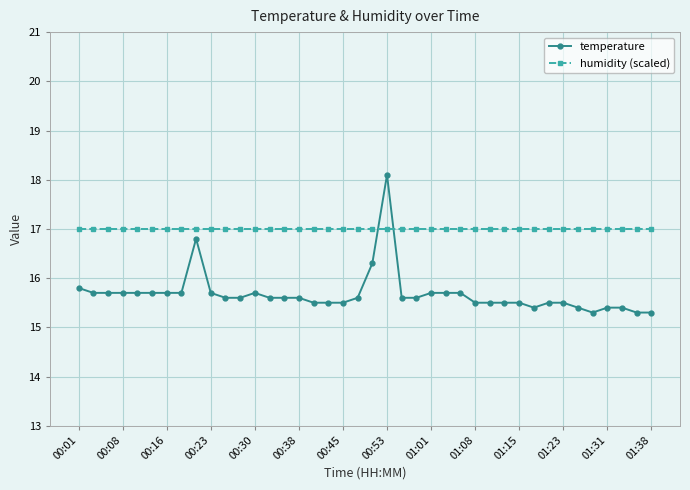

Does the chart have visible grid lines?

Yes